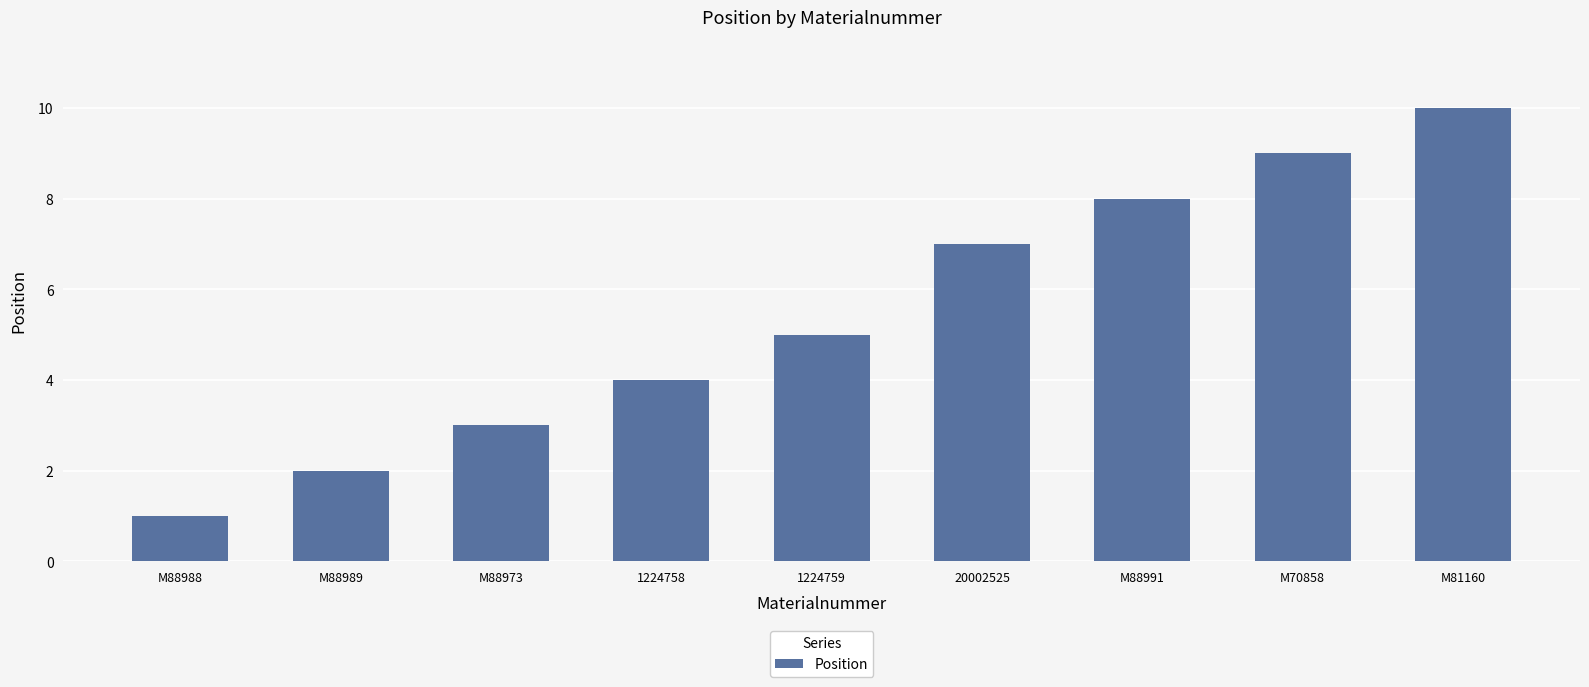

The chart shows a value of 7 at 20002525. True or false?

True